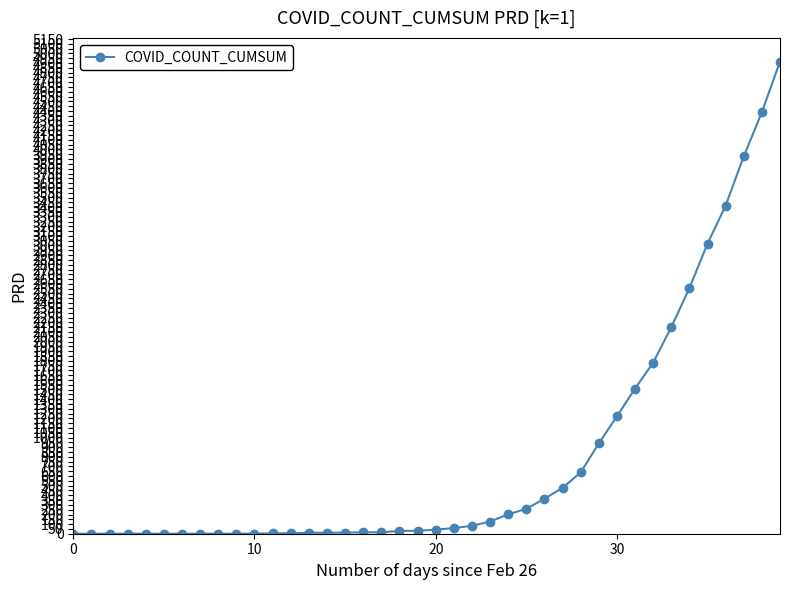

What is the average value?

805